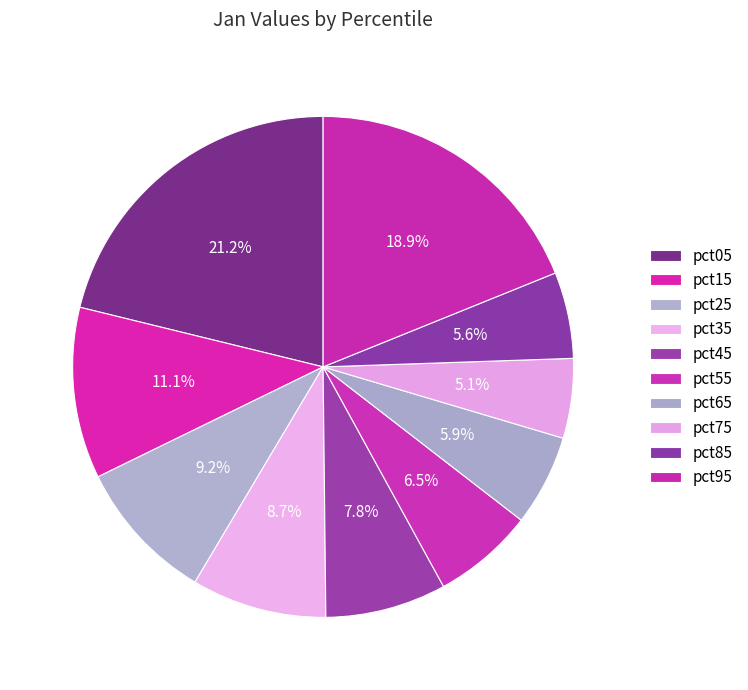

How many slices are in this pie chart?

10